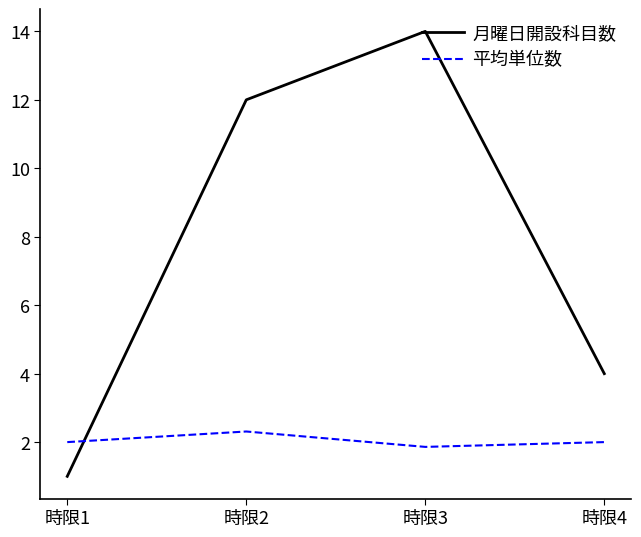

Reading left to right, what are all the values shown in this chart?

月曜日開設科目数: 1.0	12.0	14.0	4.0
平均単位数: 2.0	2.3	1.9	2.0